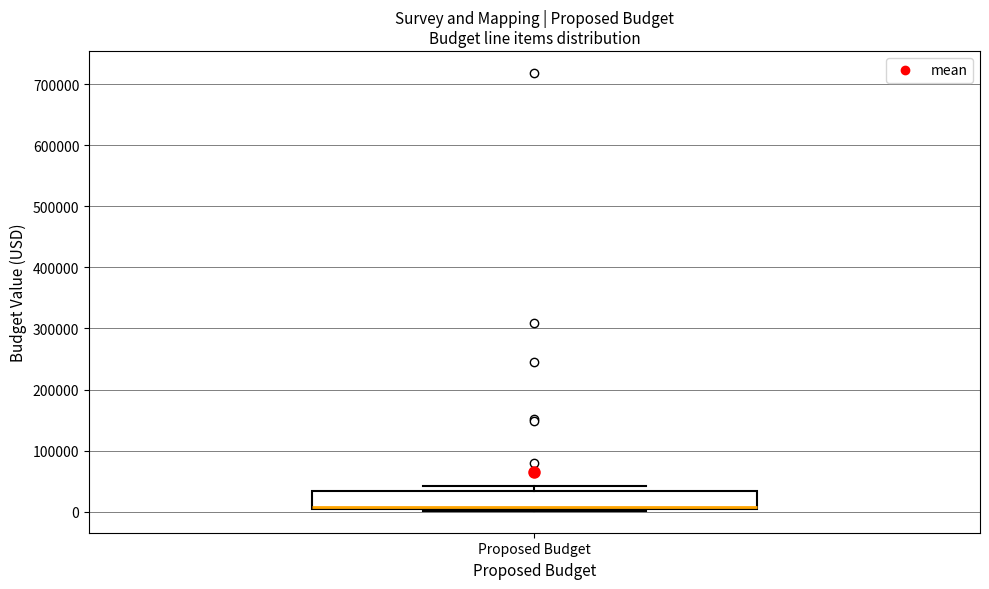

Transcribe this box plot: give where the median line is, the range the box spans, and where the two whiskers end, as read against the y-axis. The values are not printed on the chart, so give them approximately, as read against the axis.

median 10000, box 0 to 30000, whiskers 0 to 40000